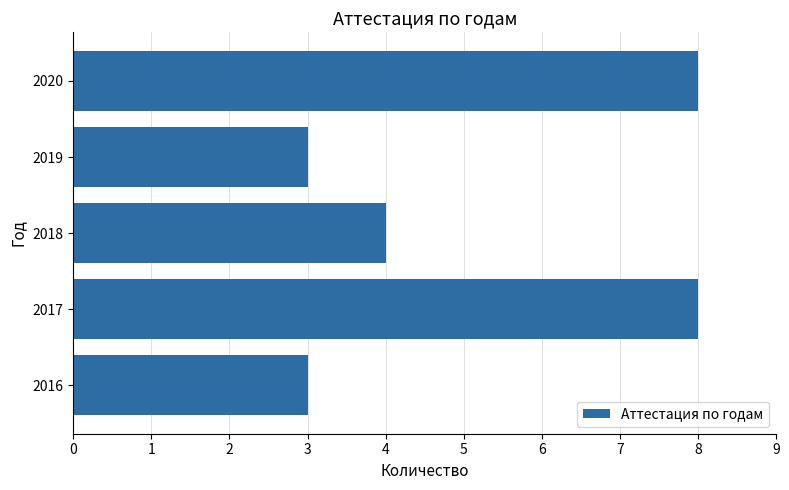

At which label is the value closest to 5?

2018